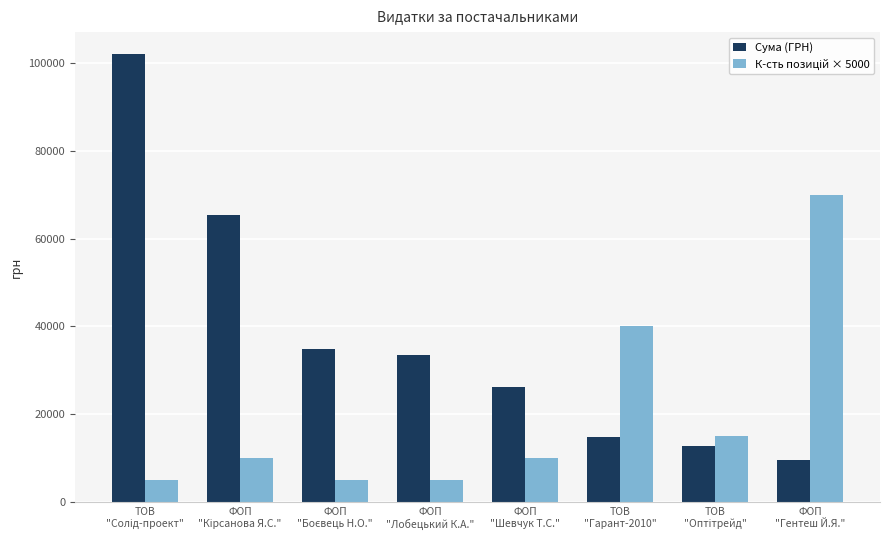

Which series has the largest total across all categories?

Сума (ГРН)